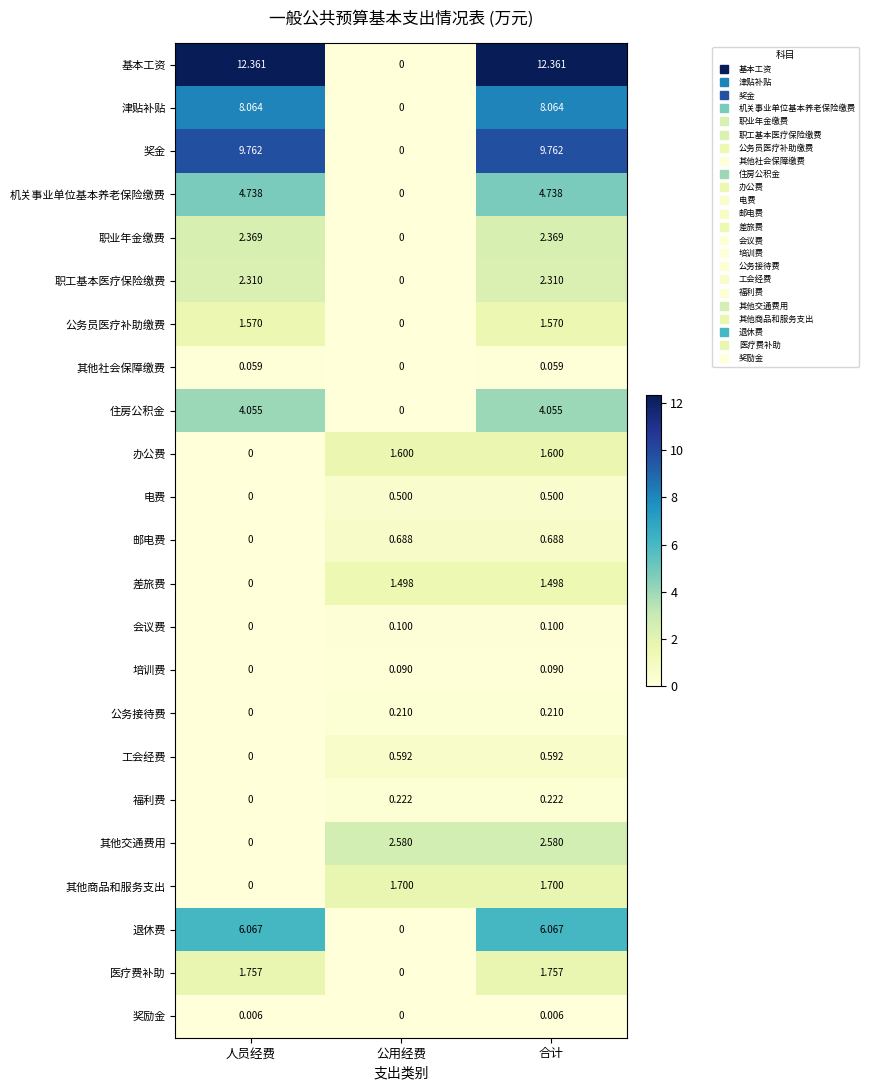

What is the greatest value displayed?

12.4